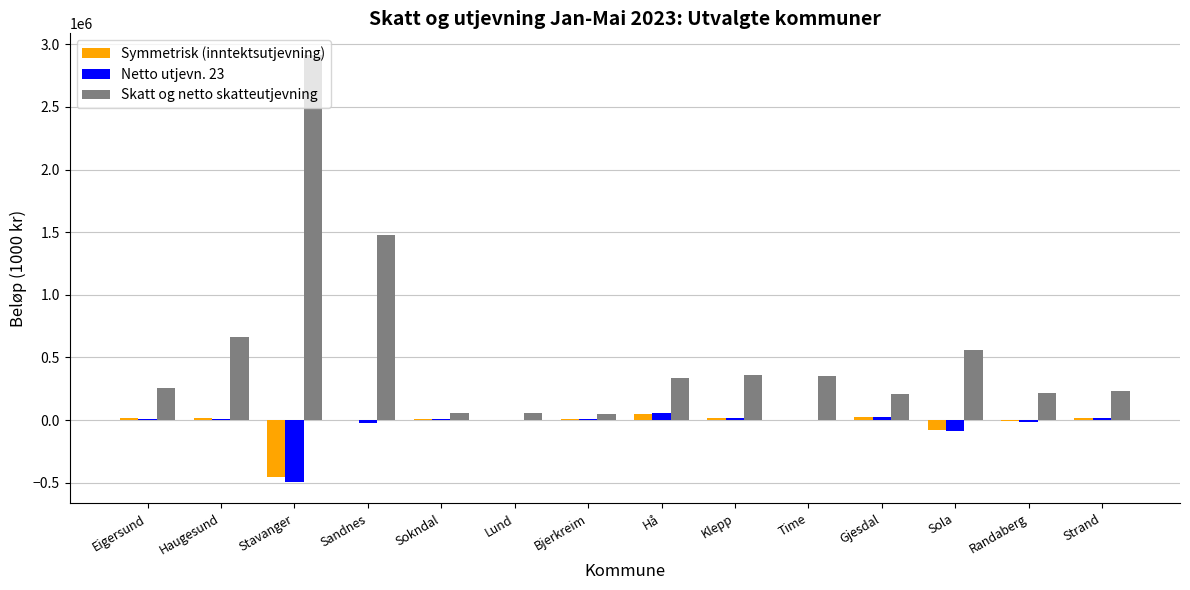

What is the total value across all series at Sandnes?

1454116.7